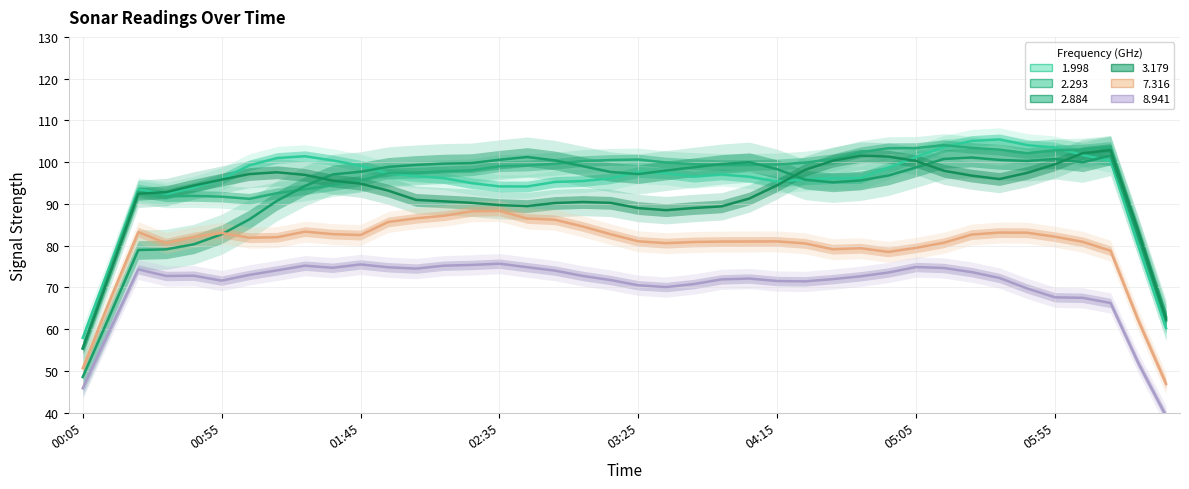

Is the value of 7.316 at 1999/08/26 05:35 greater than the value of 8.941 at 1999/08/26 00:15?

Yes